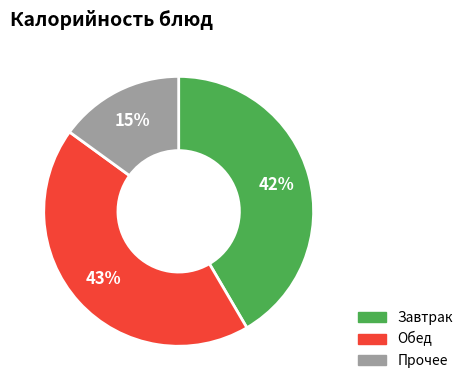

Combined, do Прочее and Завтрак account for over 50%?

Yes